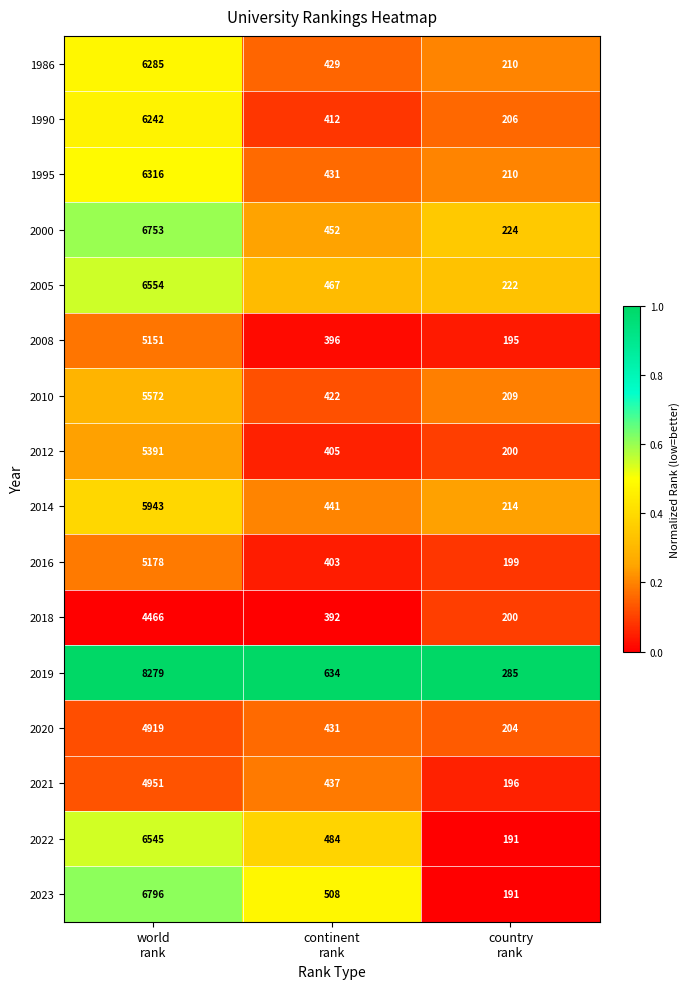

Which series has the widest spread of values?

2019